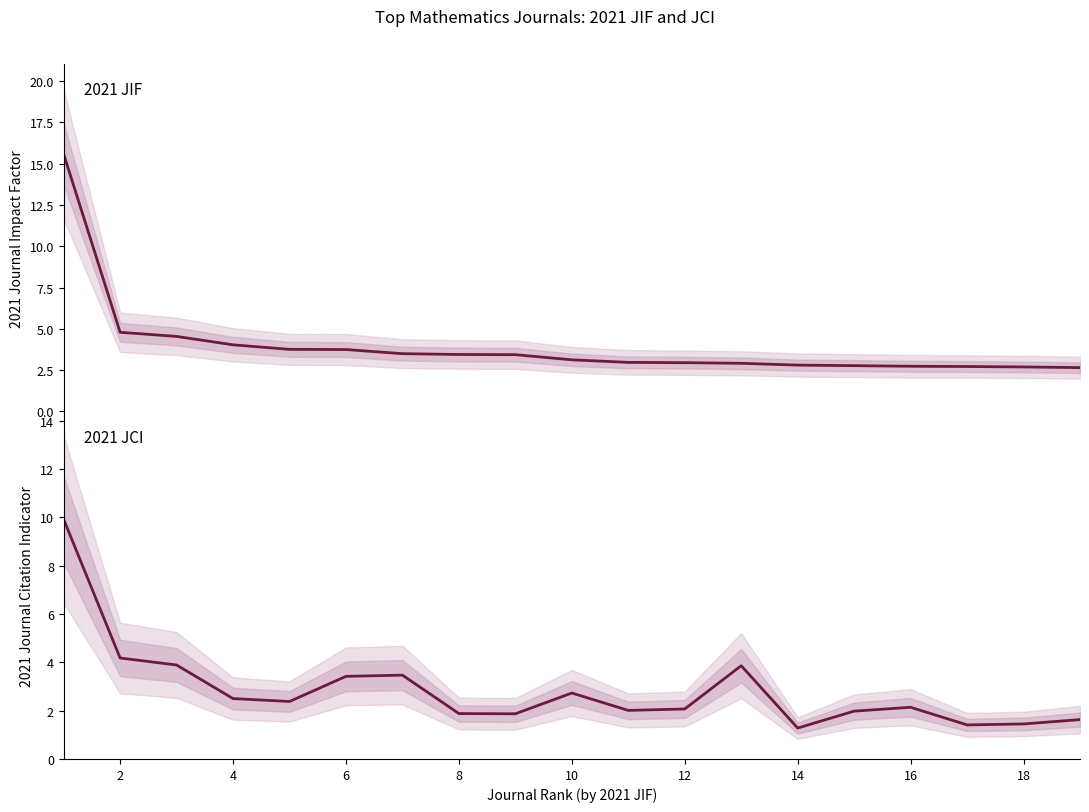

The value of 2021 JCI at 8 is 3.2. True or false?

False